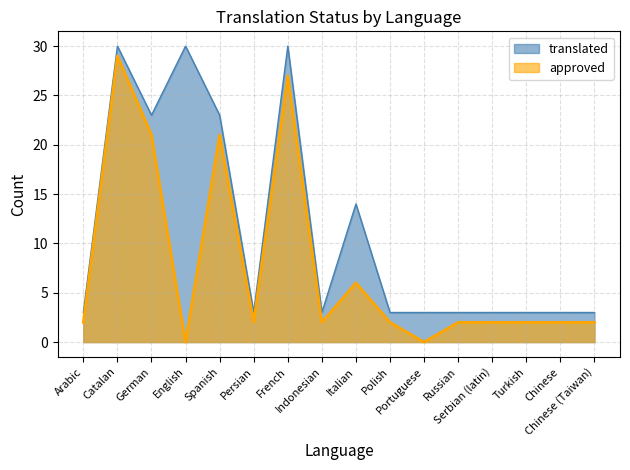

Which has a higher value, Arabic or Spanish?

Spanish